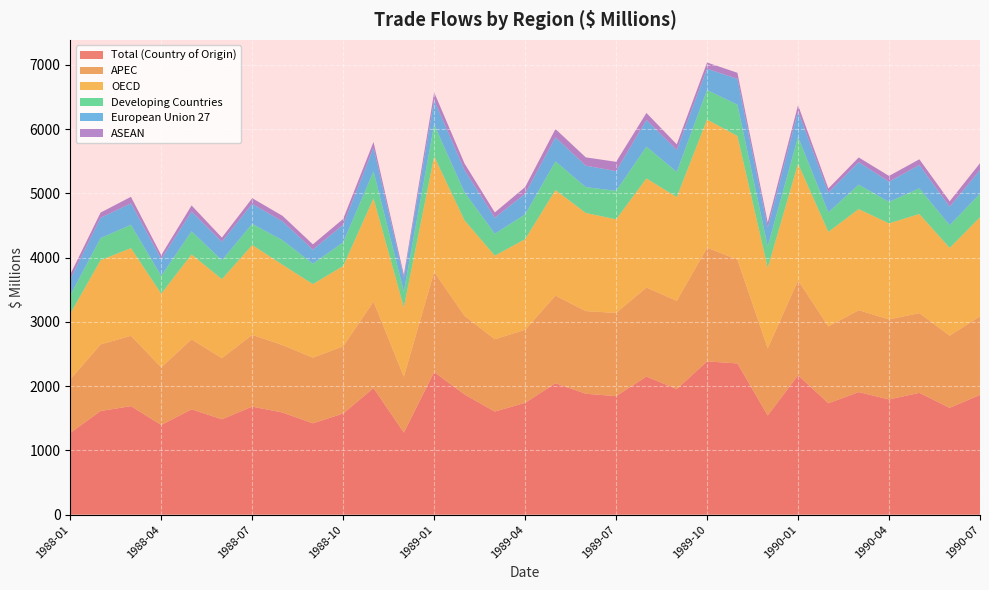

Reading left to right, extract all data points from this chart.

Total (Country of Origin): 1272	1613	1688	1396	1638	1484	1681	1589	1421	1574	1970	1277	2219	1870	1604	1740	2045	1881	1844	2149	1954	2385	2352	1543	2169	1733	1907	1792	1895	1662	1863
APEC: 832	1036	1095	896	1090	951	1117	1049	1022	1046	1345	869	1558	1225	1125	1137	1363	1286	1295	1385	1373	1768	1617	1045	1477	1196	1274	1246	1241	1123	1223
OECD: 1024	1310	1364	1146	1321	1229	1398	1250	1144	1249	1605	1081	1797	1485	1301	1409	1642	1527	1456	1697	1615	1994	1923	1252	1815	1471	1573	1494	1542	1365	1541
Developing Countries: 284	344	362	277	358	294	328	381	317	367	421	246	494	436	342	385	446	402	443	494	391	460	486	333	416	304	380	334	399	354	365
European Union 27: 251	316	335	263	308	288	312	294	220	275	369	213	382	345	248	322	375	334	307	416	340	332	402	293	396	309	351	315	363	287	370
ASEAN: 75	81	101	60	96	65	88	86	82	91	88	46	120	104	82	104	129	129	145	109	89	96	95	81	99	62	73	89	89	85	106